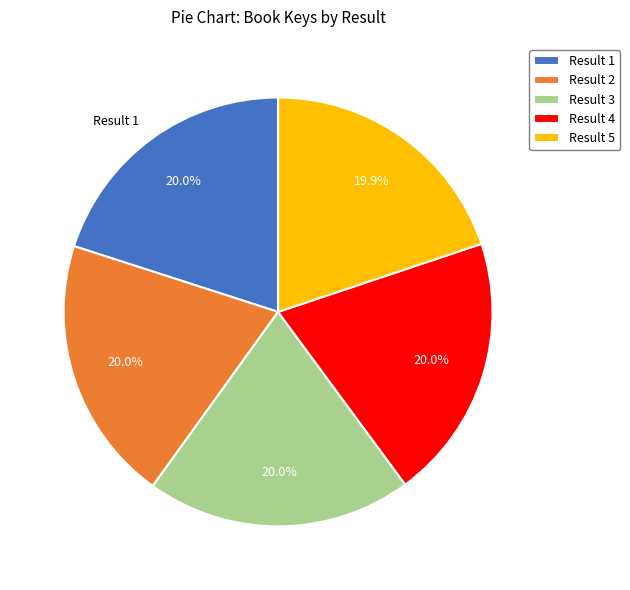

What is the total percentage of Result 5 and Result 1?

39.9%